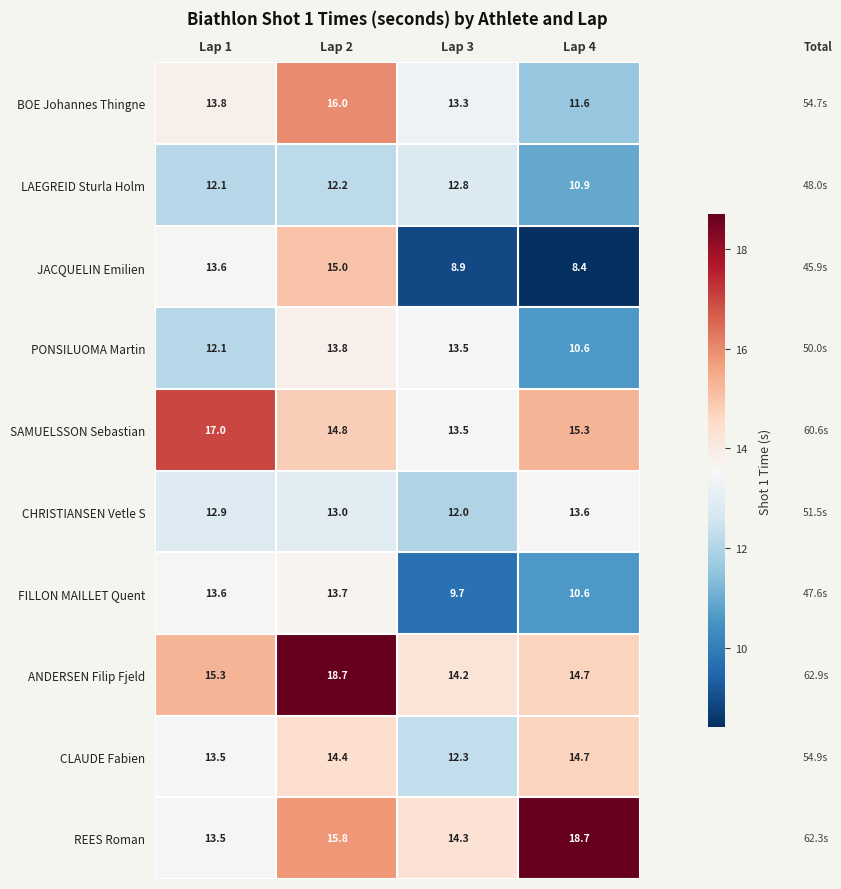

Which series has the widest spread of values?

JACQUELIN Emilien